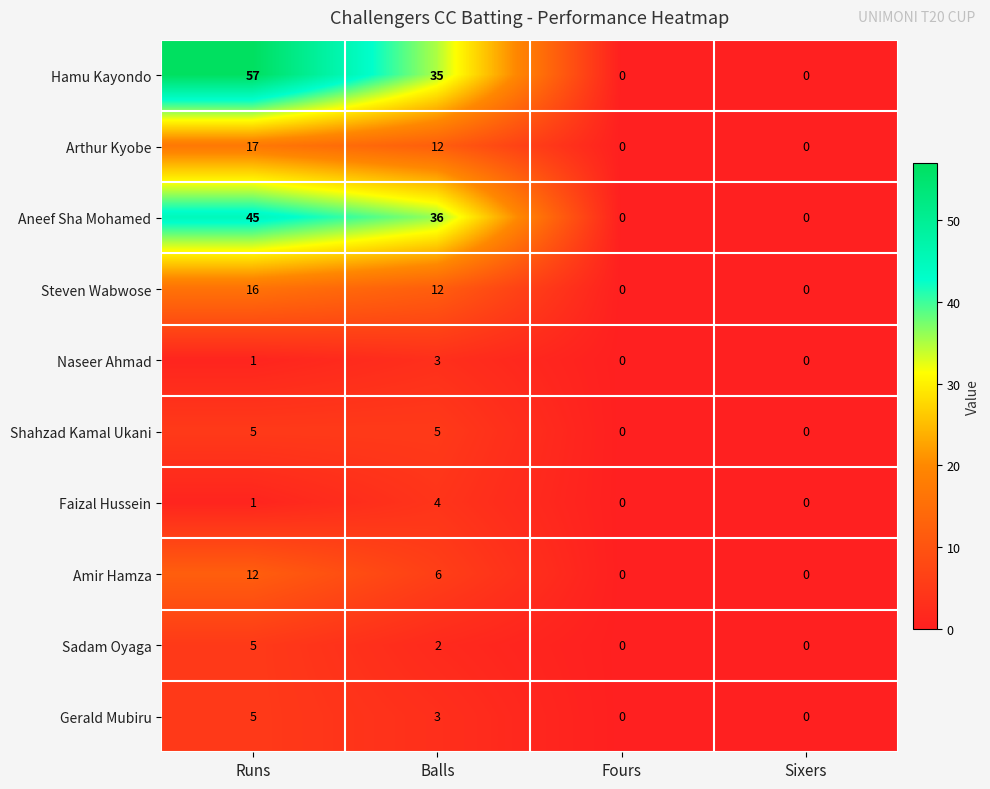

What value does the Gerald Mubiru series have at Balls?

3